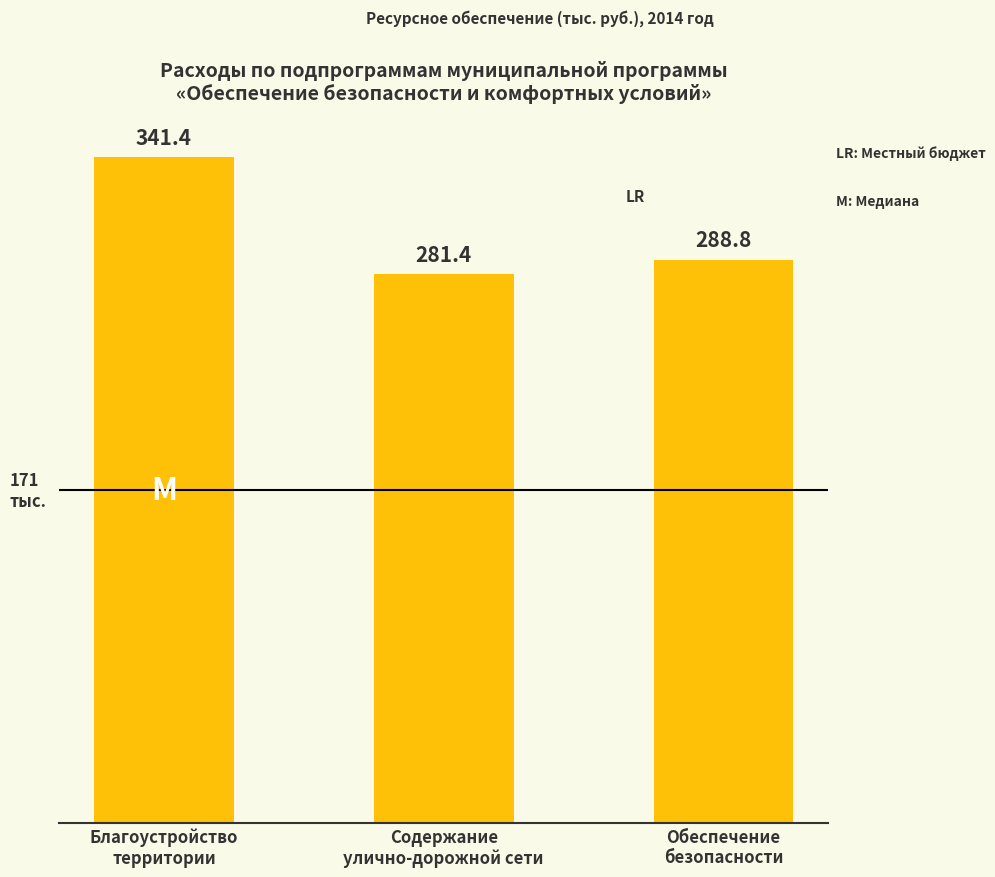

Between Благоустройство
территории and Обеспечение
безопасности, which is larger?

Благоустройство
территории